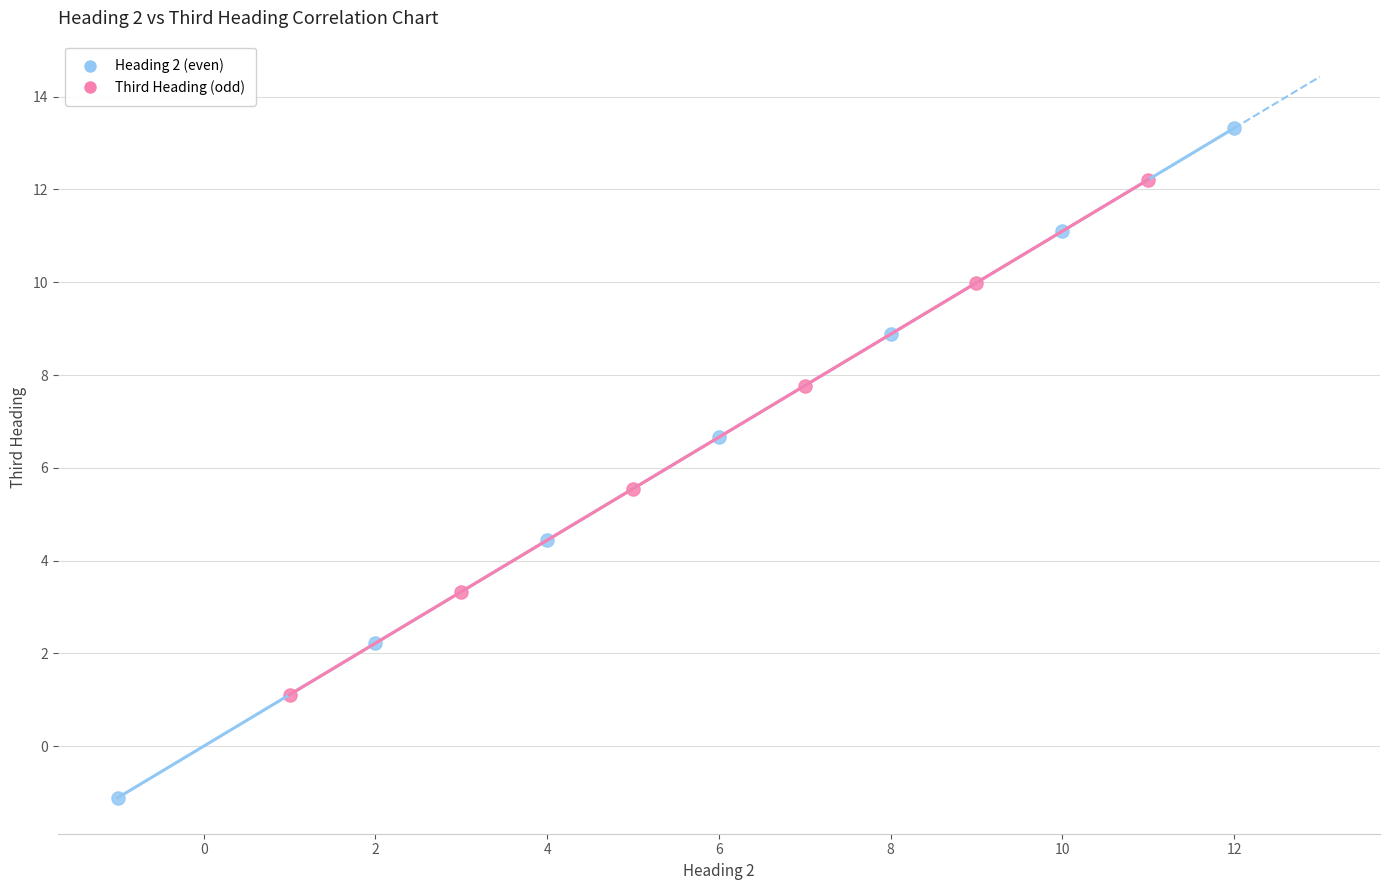

What are all the series names shown in the legend?

Heading 2 (even), Third Heading (odd)